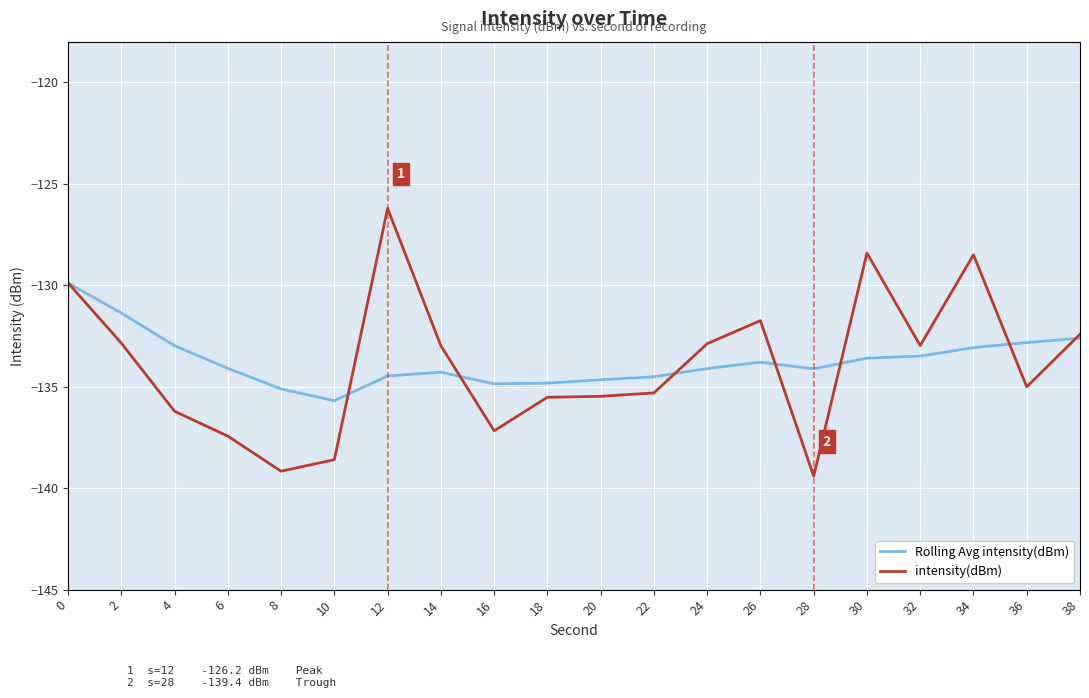

What is the total value across all series at 28?

-273.5